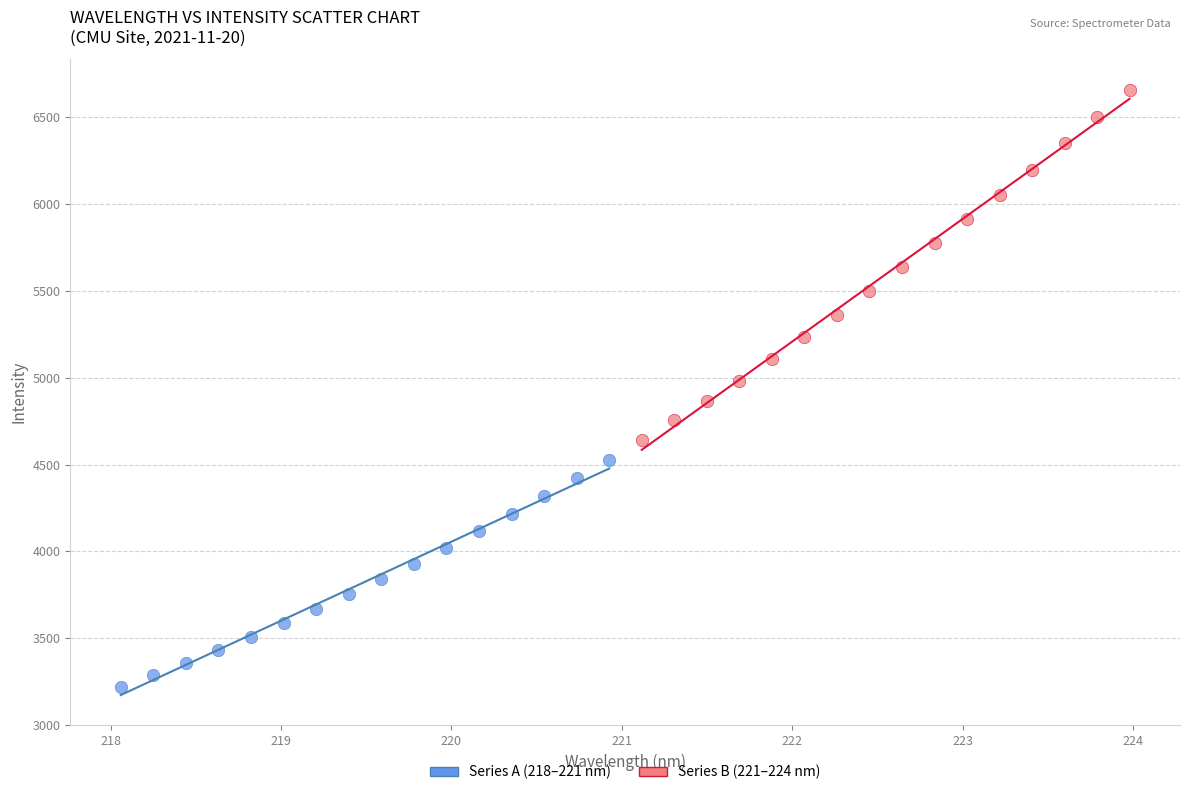

Which series has the widest spread of Y values?

Series B (221–224 nm)